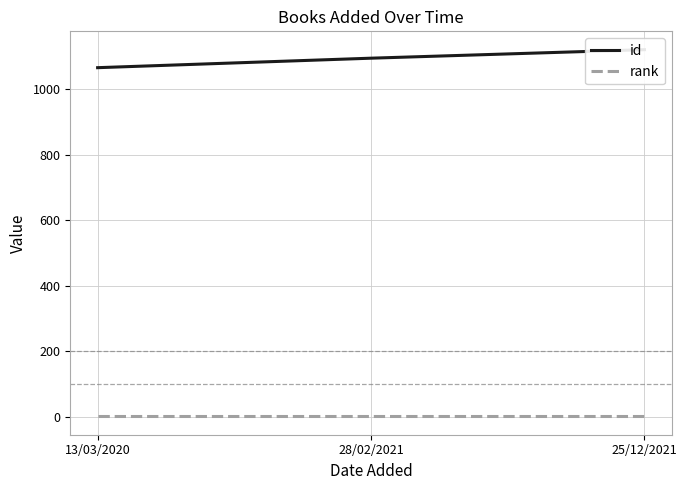

At how many categories does at least one series exceed 200?

3